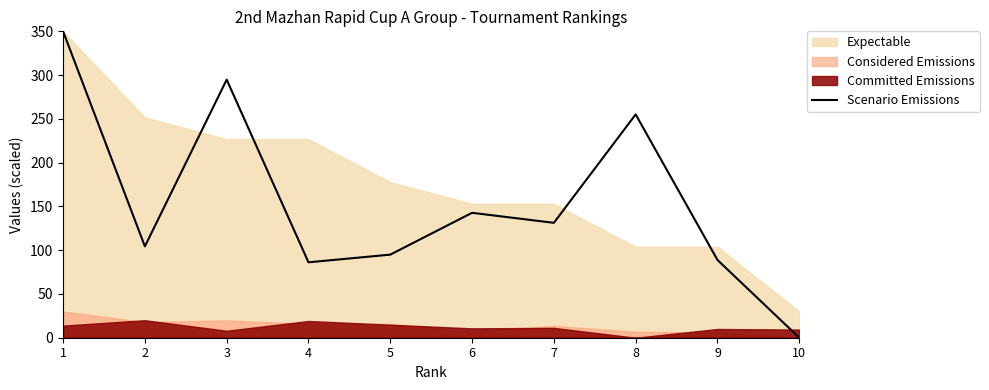

How many points are higher than both their immediate neighbors (excluding endpoints)?

3